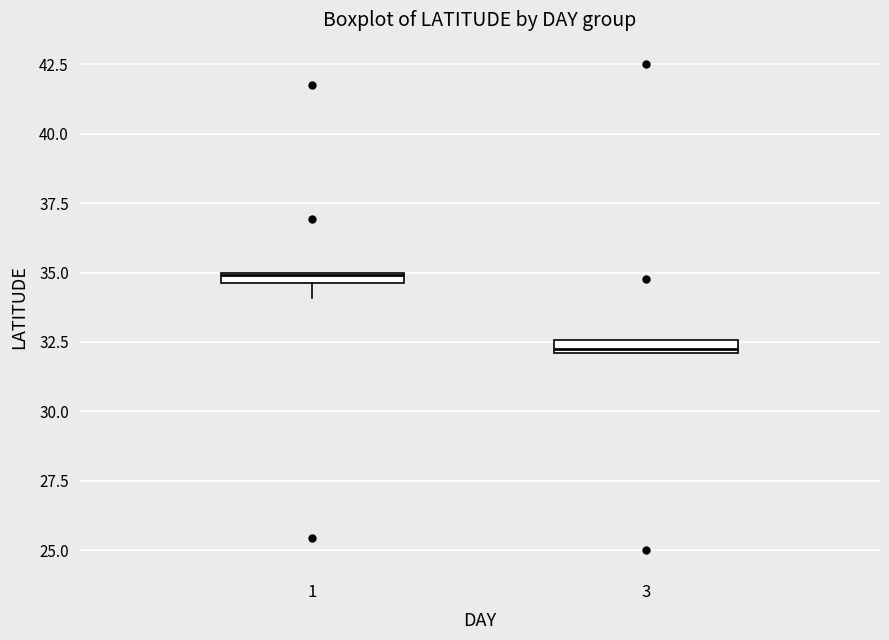

Which box's median line is the highest?

1